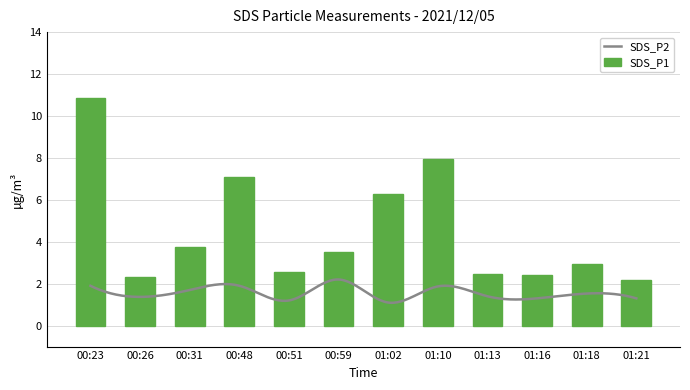

What is the label of the 9th bar from the right?

00:48